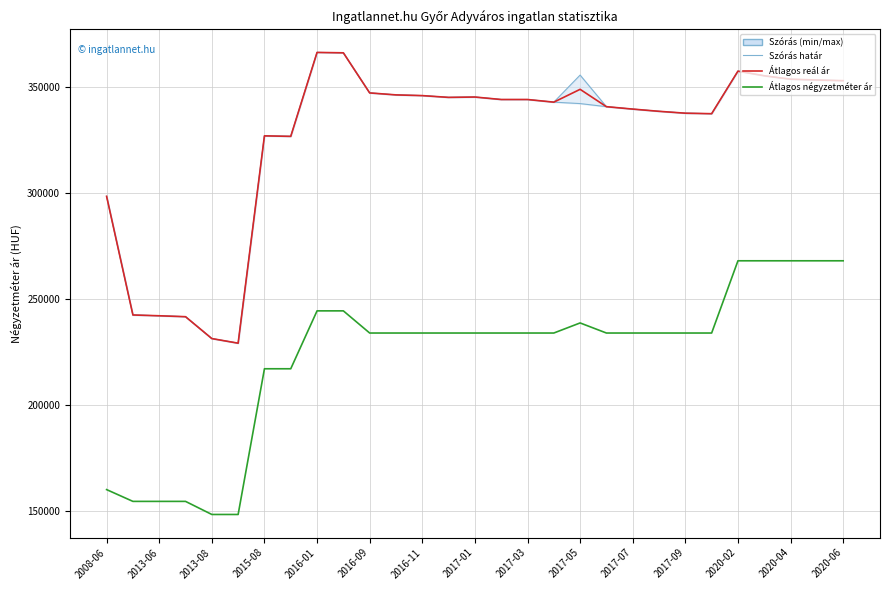

True or false: Átlagos négyzetméter ár has a value of 111090 at 2017-07.

False